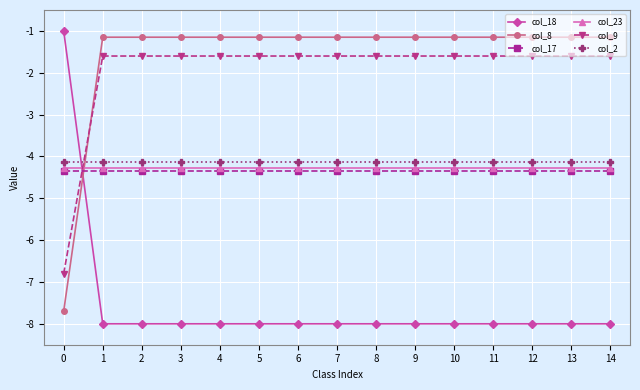

What is the lowest value of the col_8 series?

-7.7